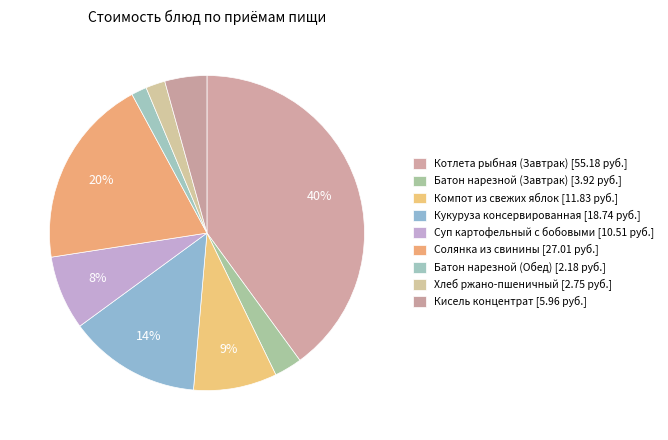

Which has a higher value, Кукуруза консервированная or Батон нарезной (Завтрак)?

Кукуруза консервированная